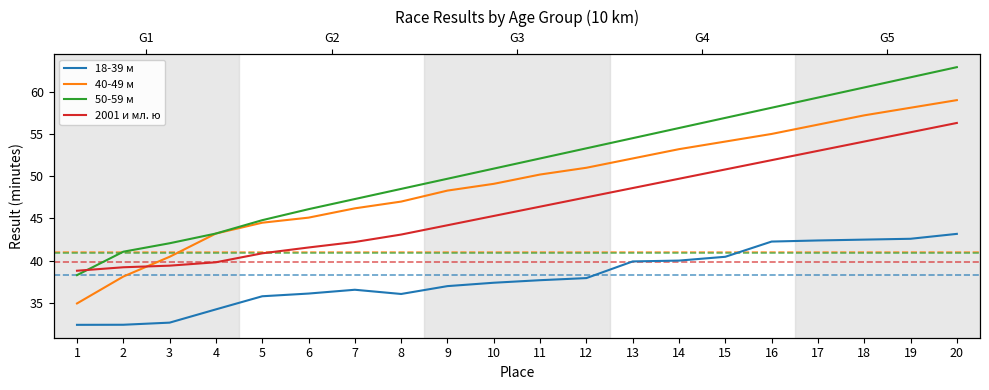

True or false: 40-49 м has a value of 56.1 at 17.

True